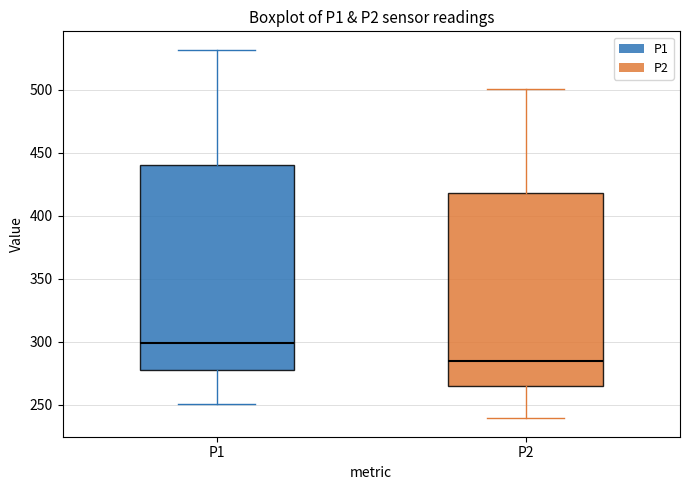

Reading left to right, transcribe this box plot: for each box, give where its median line is, the range the box spans, and where its two whiskers end, as read against the y-axis. The values are not printed on the chart, so give them approximately, as read against the axis.

P1: median 300, box 275 to 440, whiskers 250 to 530
P2: median 285, box 265 to 420, whiskers 240 to 500